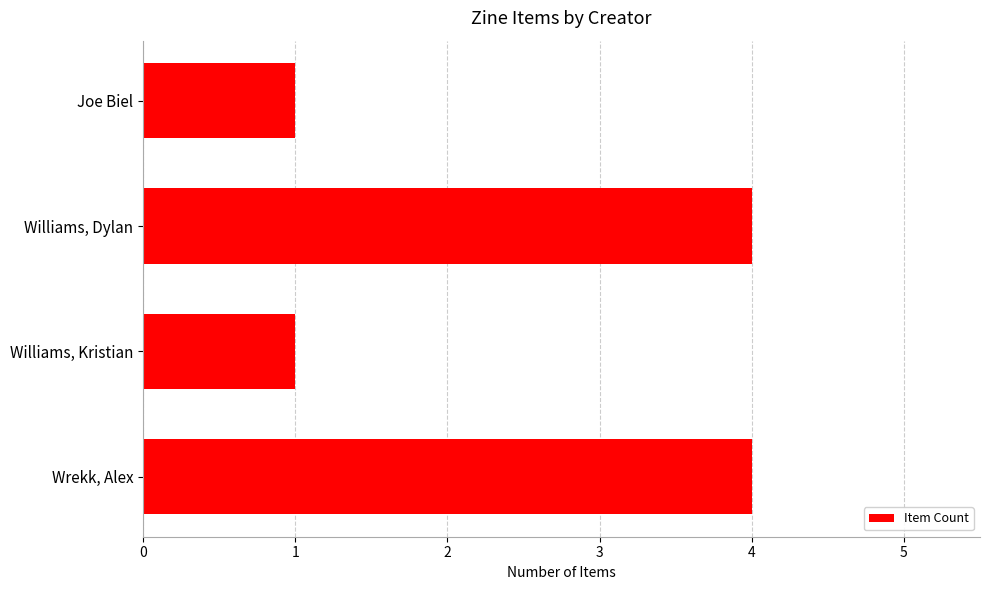

Reading bottom to top, what are all the values shown in this chart?

Wrekk, Alex=4	Williams, Kristian=1	Williams, Dylan=4	Joe Biel=1